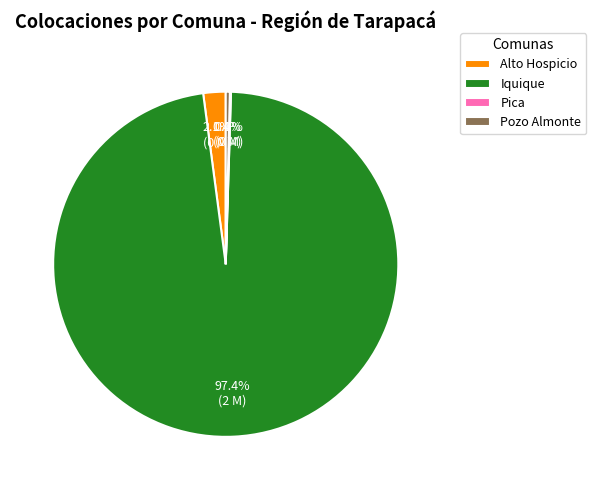

To the nearest percent, what is the average slice percentage?

25%